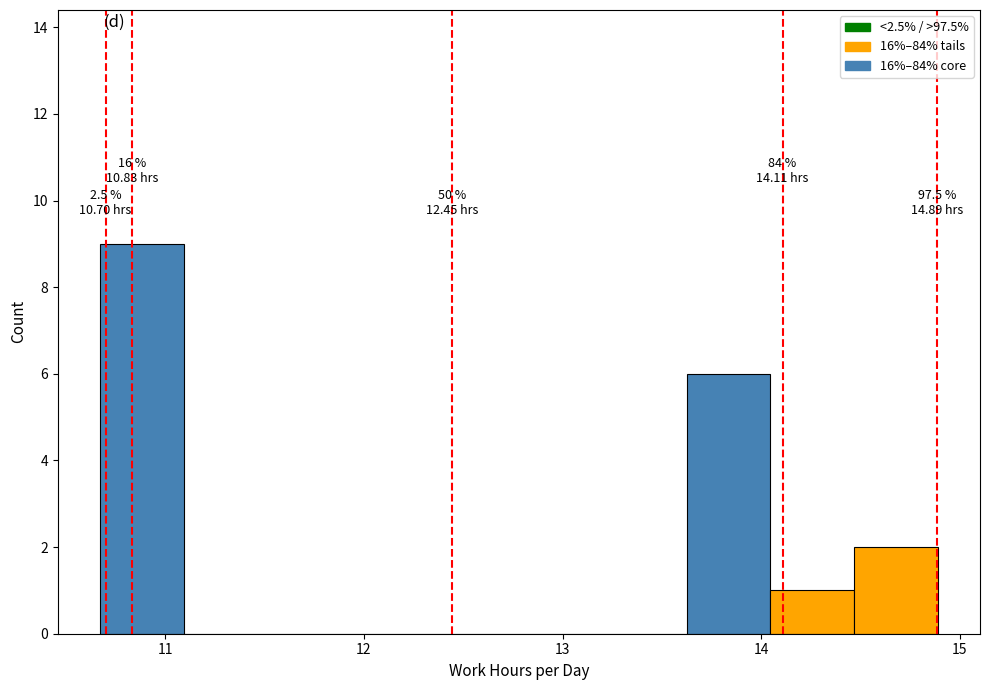

Over which range of the x-axis is the bar tallest?

10.7 to 11.1